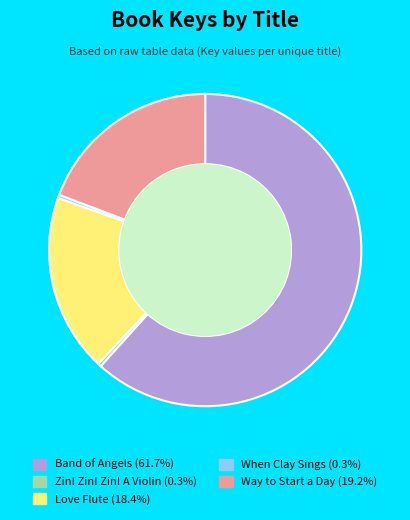

Is there a majority slice in this chart?

Yes